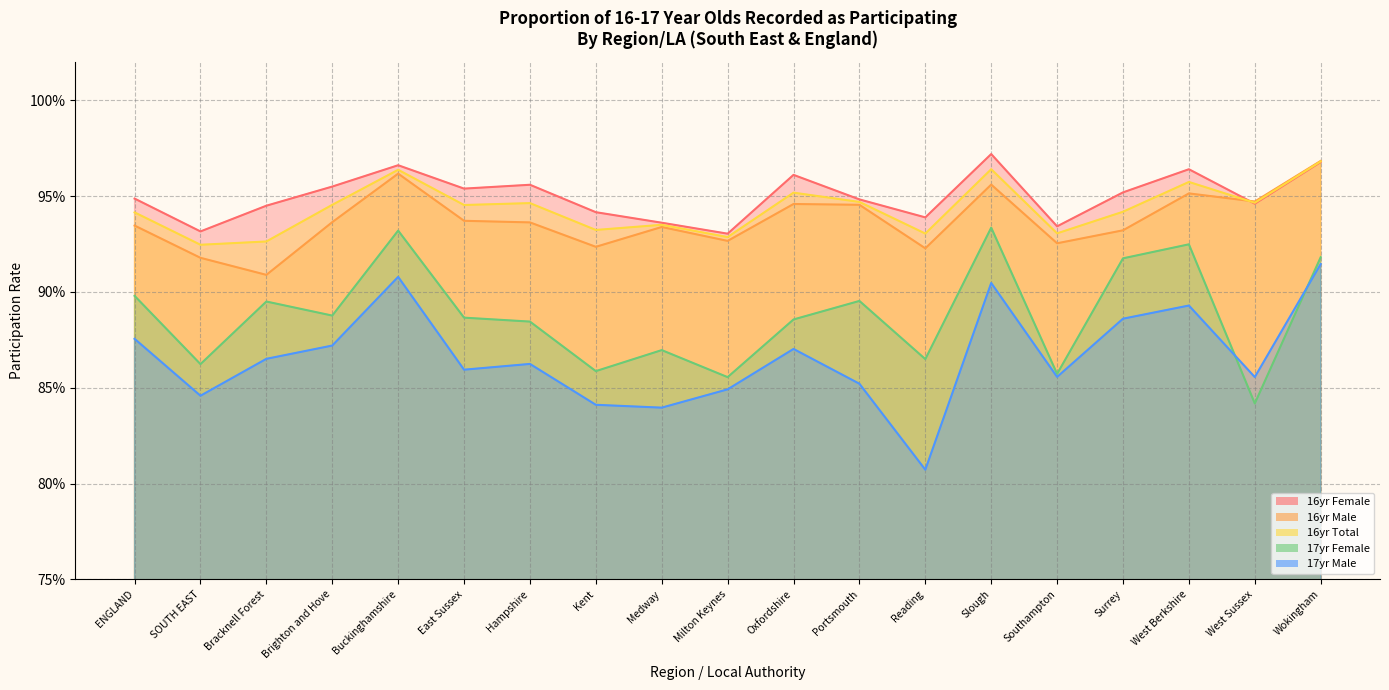

What is the lowest value of the 17yr Male series?

0.8